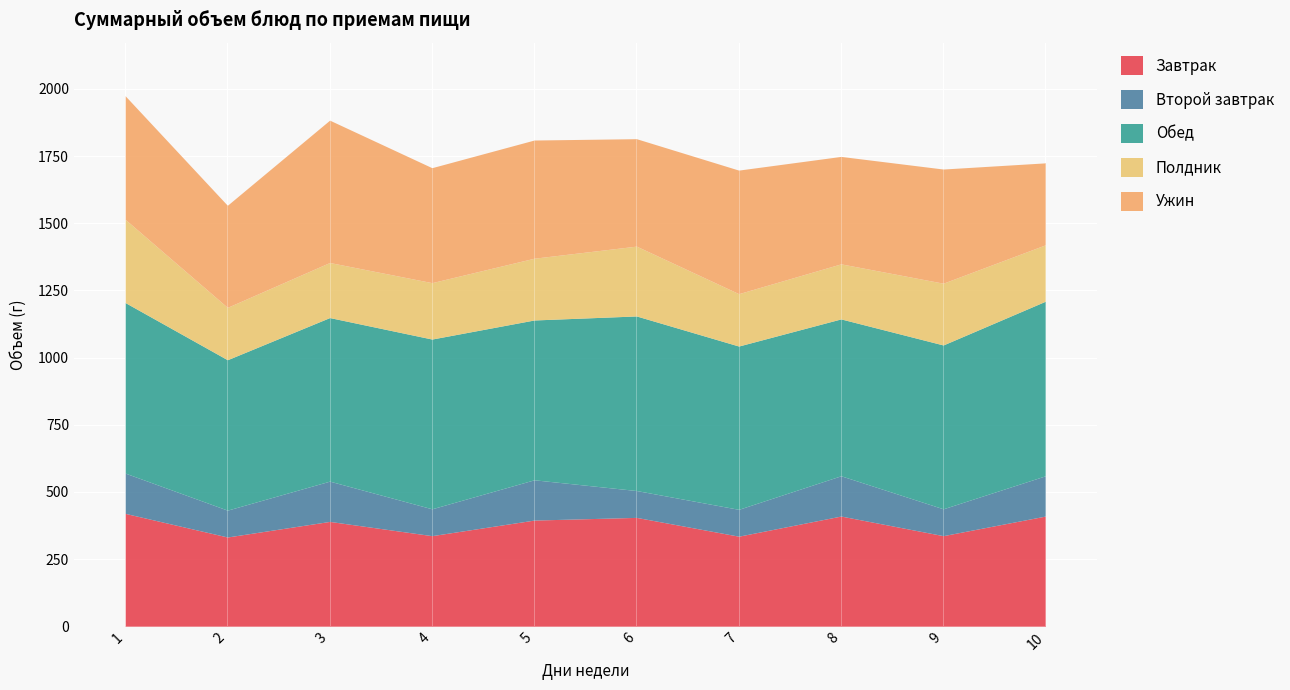

Which category has the highest value in the Полдник series?

1